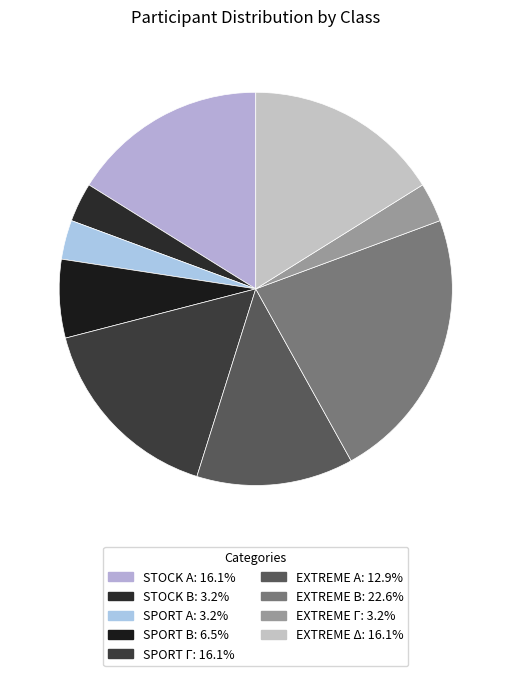

Between STOCK Β and SPORT Γ, which is larger?

SPORT Γ